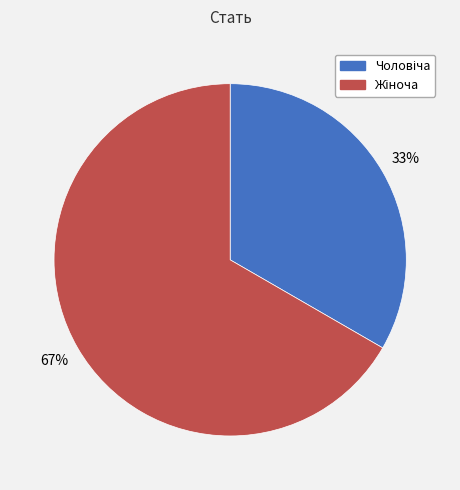

To the nearest percent, what is the average slice percentage?

50%